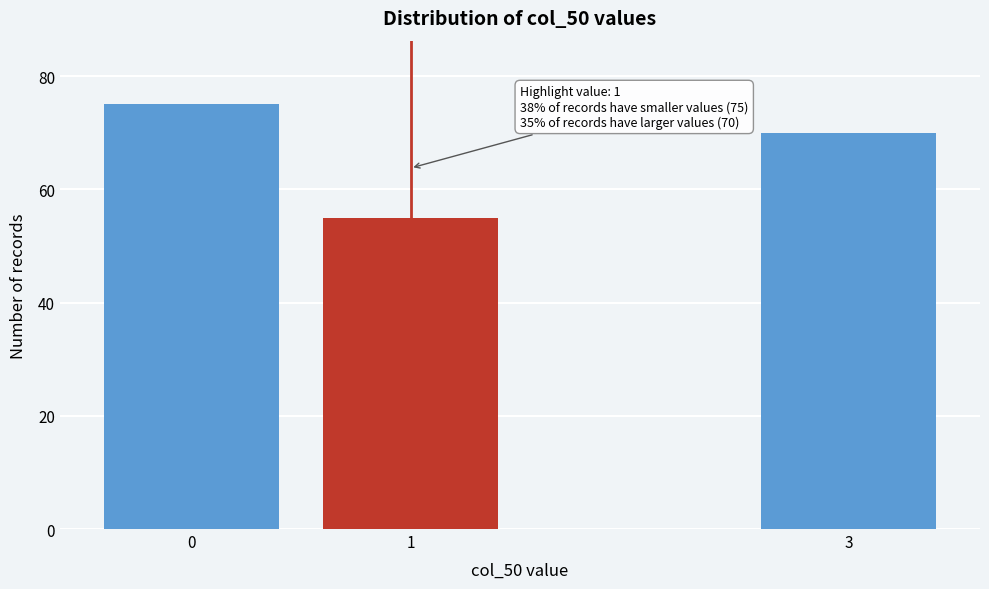

Reading left to right, extract all data points from this chart.

75	55	70